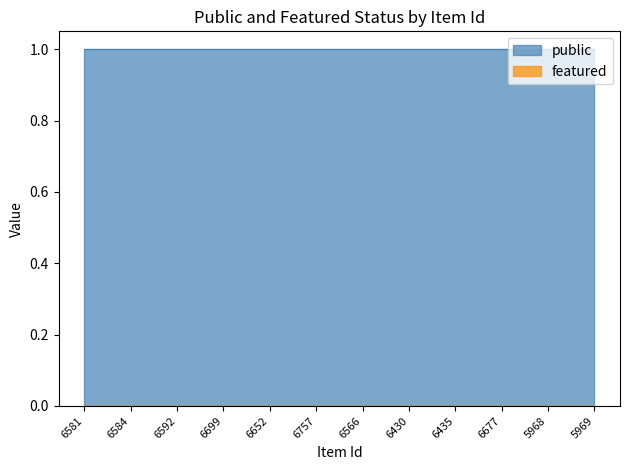

Reading right to left, list all the values displayed in this chart.

public: 5969=1	5968=1	6677=1	6435=1	6430=1	6566=1	6757=1	6652=1	6699=1	6592=1	6584=1	6581=1
featured: 5969=0	5968=0	6677=0	6435=0	6430=0	6566=0	6757=0	6652=0	6699=0	6592=0	6584=0	6581=0